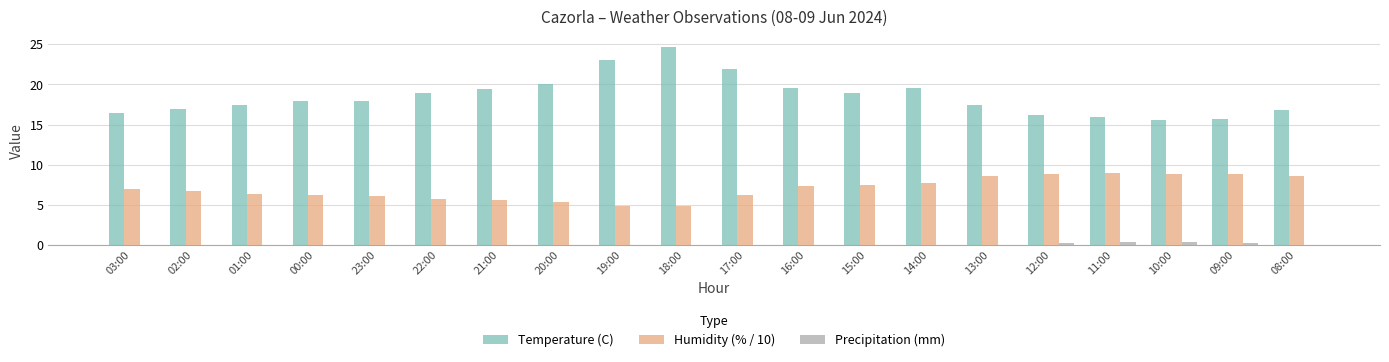

Which series has the largest total across all categories?

Temperature (C)